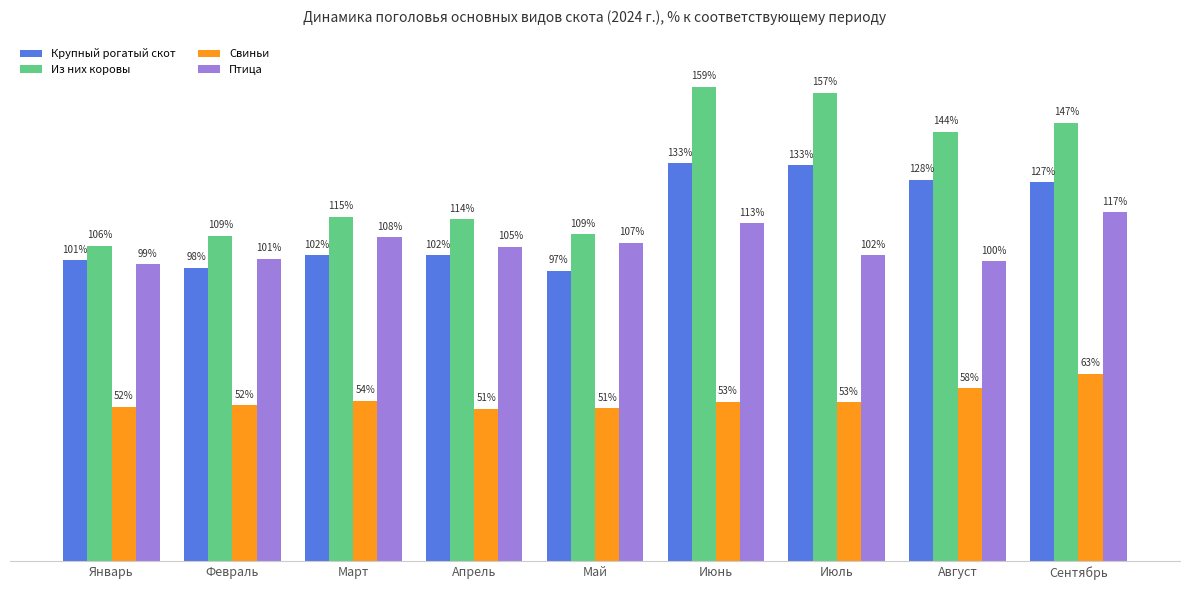

Rank the series at Сентябрь from highest to lowest value.

Из них коровы, Крупный рогатый скот, Птица, Свиньи